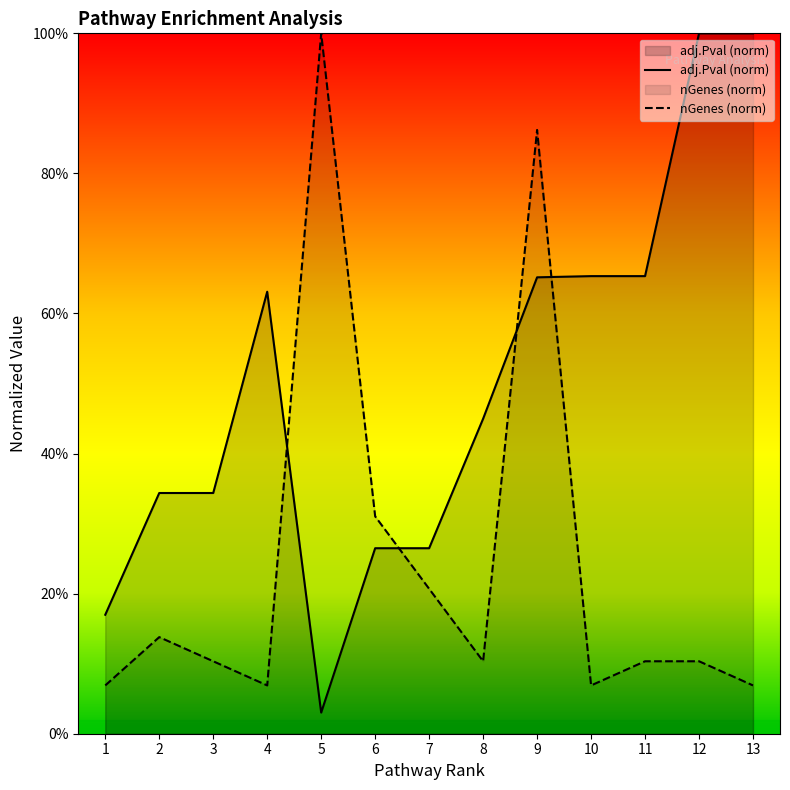

After their last crossing, which series has the higher values: nGenes (norm) or adj.Pval (norm)?

adj.Pval (norm)